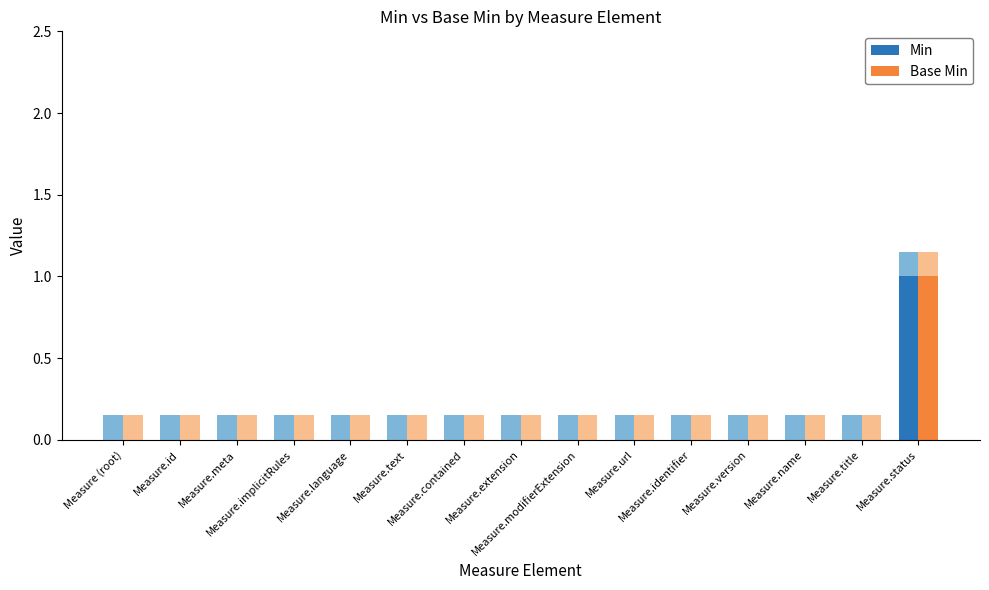

What is the maximum value for Min?

1